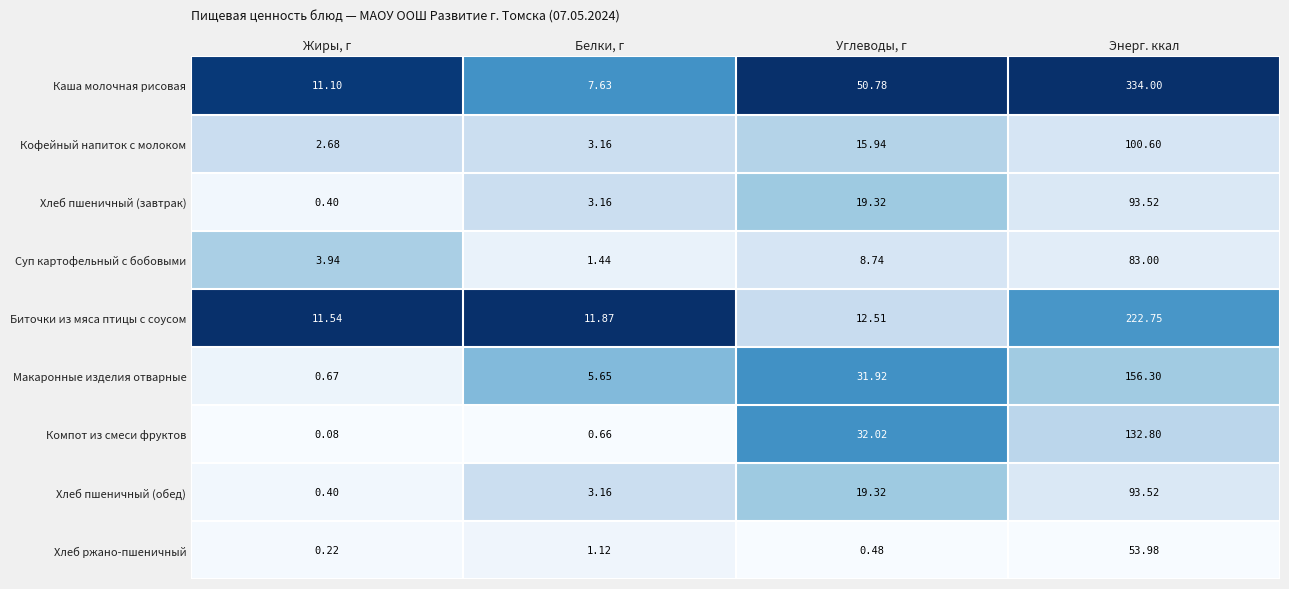

What is the greatest value displayed?

334.0